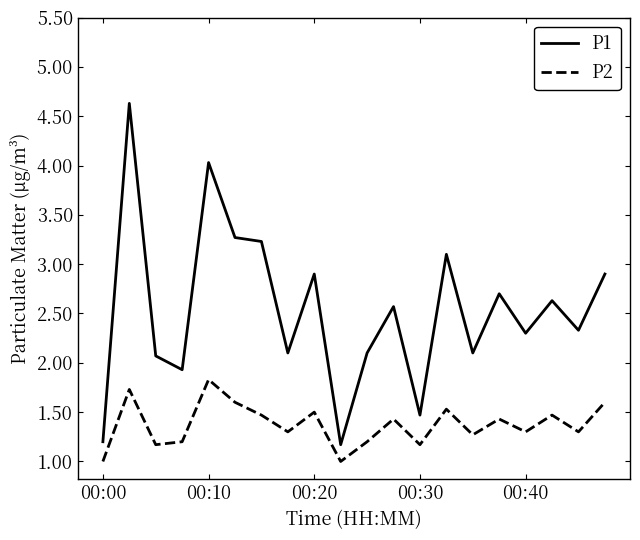

True or false: P1 and P2 intersect in this chart.

False